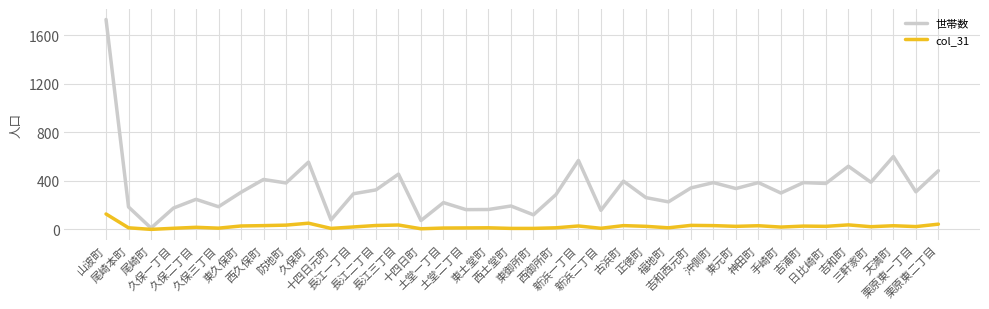

Which series has the largest range (max minus min)?

世帯数